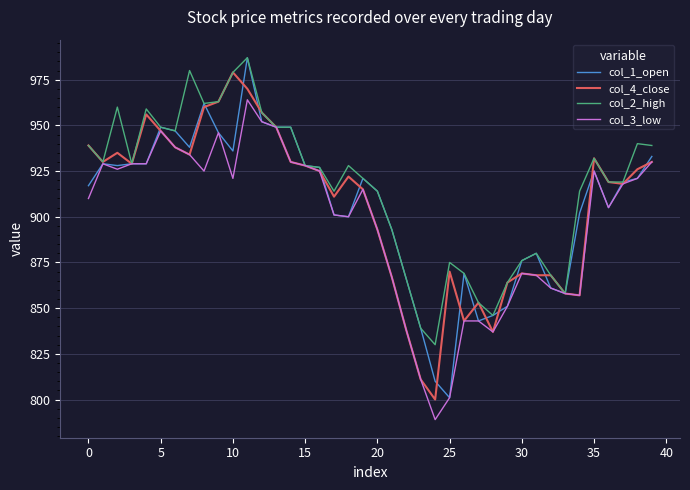

What is the difference between the second highest and second lowest values in the col_3_low series?

151